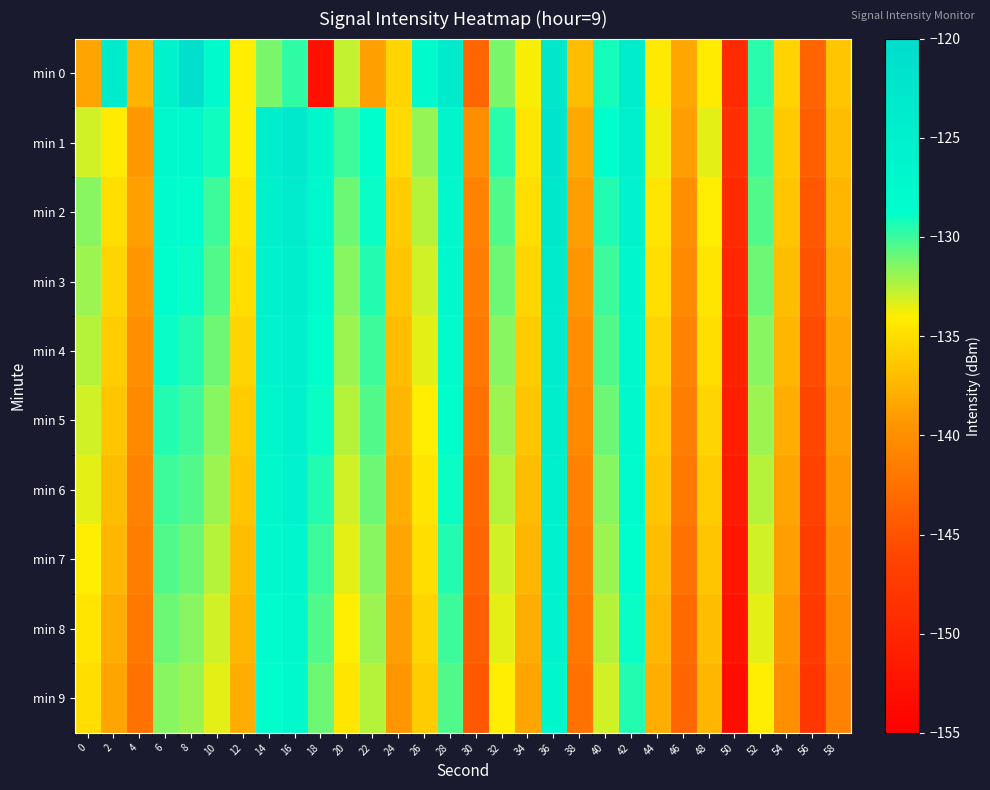

Reading left to right, transcribe all the data shown in this chart.

min 0: 0=-138.5	2=-123.5	4=-137.7	6=-125.7	8=-120.9	10=-127.7	12=-134.0	14=-131.3	16=-129.8	18=-152.9	20=-132.8	22=-138.8	24=-135.5	26=-127.7	28=-123.8	30=-143.5	32=-131.3	34=-133.9	36=-122.6	38=-137.1	40=-129.2	42=-124.4	44=-134.3	46=-138.4	48=-134.1	50=-149.3	52=-129.6	54=-135.6	56=-143.6	58=-136.5
min 1: 0=-133.0	2=-134.1	4=-139.4	6=-127.3	8=-127.0	10=-129.2	12=-134.0	14=-124.5	16=-123.4	18=-126.8	20=-130.0	22=-128.5	24=-135.2	26=-131.8	28=-126.3	30=-140.1	32=-129.7	34=-134.5	36=-121.9	38=-138.2	40=-128.4	42=-125.1	44=-133.7	46=-139.0	48=-133.5	50=-148.8	52=-130.1	54=-136.2	56=-144.0	58=-137.0
min 2: 0=-131.5	2=-135.0	4=-138.8	6=-128.0	8=-128.5	10=-130.0	12=-134.5	14=-125.0	16=-124.0	18=-127.5	20=-131.0	22=-129.0	24=-136.0	26=-132.5	28=-127.0	30=-141.0	32=-130.5	34=-135.0	36=-123.0	38=-139.0	40=-129.5	42=-126.0	44=-134.5	46=-140.0	48=-134.0	50=-149.5	52=-130.5	54=-136.5	56=-144.5	58=-137.5
min 3: 0=-132.0	2=-135.5	4=-139.5	6=-128.5	8=-129.0	10=-130.5	12=-135.0	14=-125.5	16=-124.5	18=-128.0	20=-131.5	22=-129.5	24=-136.5	26=-133.0	28=-127.5	30=-141.5	32=-131.0	34=-135.5	36=-123.5	38=-139.5	40=-130.0	42=-126.5	44=-135.0	46=-140.5	48=-134.5	50=-150.0	52=-131.0	54=-137.0	56=-145.0	58=-138.0
min 4: 0=-132.5	2=-136.0	4=-140.0	6=-129.0	8=-129.5	10=-131.0	12=-135.5	14=-126.0	16=-125.0	18=-128.5	20=-132.0	22=-130.0	24=-137.0	26=-133.5	28=-128.0	30=-142.0	32=-131.5	34=-136.0	36=-124.0	38=-140.0	40=-130.5	42=-127.0	44=-135.5	46=-141.0	48=-135.0	50=-150.5	52=-131.5	54=-137.5	56=-145.5	58=-138.5
min 5: 0=-133.0	2=-136.5	4=-140.5	6=-129.5	8=-130.0	10=-131.5	12=-136.0	14=-126.5	16=-125.5	18=-129.0	20=-132.5	22=-130.5	24=-137.5	26=-134.0	28=-128.5	30=-142.5	32=-132.0	34=-136.5	36=-124.5	38=-140.5	40=-131.0	42=-127.5	44=-136.0	46=-141.5	48=-135.5	50=-151.0	52=-132.0	54=-138.0	56=-146.0	58=-139.0
min 6: 0=-133.5	2=-137.0	4=-141.0	6=-130.0	8=-130.5	10=-132.0	12=-136.5	14=-127.0	16=-126.0	18=-129.5	20=-133.0	22=-131.0	24=-138.0	26=-134.5	28=-129.0	30=-143.0	32=-132.5	34=-137.0	36=-125.0	38=-141.0	40=-131.5	42=-128.0	44=-136.5	46=-142.0	48=-136.0	50=-151.5	52=-132.5	54=-138.5	56=-146.5	58=-139.5
min 7: 0=-134.0	2=-137.5	4=-141.5	6=-130.5	8=-131.0	10=-132.5	12=-137.0	14=-127.5	16=-126.5	18=-130.0	20=-133.5	22=-131.5	24=-138.5	26=-135.0	28=-129.5	30=-143.5	32=-133.0	34=-137.5	36=-125.5	38=-141.5	40=-132.0	42=-128.5	44=-137.0	46=-142.5	48=-136.5	50=-152.0	52=-133.0	54=-139.0	56=-147.0	58=-140.0
min 8: 0=-134.5	2=-138.0	4=-142.0	6=-131.0	8=-131.5	10=-133.0	12=-137.5	14=-128.0	16=-127.0	18=-130.5	20=-134.0	22=-132.0	24=-139.0	26=-135.5	28=-130.0	30=-144.0	32=-133.5	34=-138.0	36=-126.0	38=-142.0	40=-132.5	42=-129.0	44=-137.5	46=-143.0	48=-137.0	50=-152.5	52=-133.5	54=-139.5	56=-147.5	58=-140.5
min 9: 0=-135.0	2=-138.5	4=-142.5	6=-131.5	8=-132.0	10=-133.5	12=-138.0	14=-128.5	16=-127.5	18=-131.0	20=-134.5	22=-132.5	24=-139.5	26=-136.0	28=-130.5	30=-144.5	32=-134.0	34=-138.5	36=-126.5	38=-142.5	40=-133.0	42=-129.5	44=-138.0	46=-143.5	48=-137.5	50=-153.0	52=-134.0	54=-140.0	56=-148.0	58=-141.0